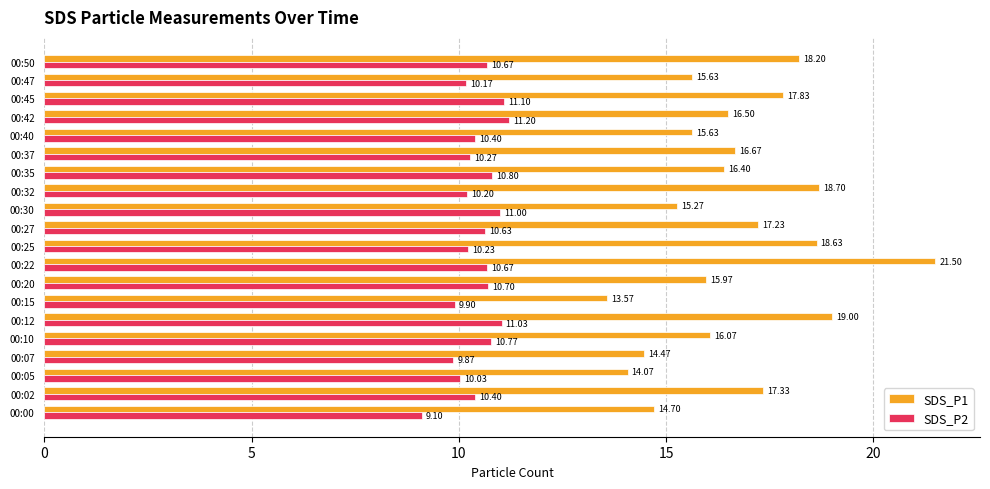

At which category is the sum across all series the highest?

00:22